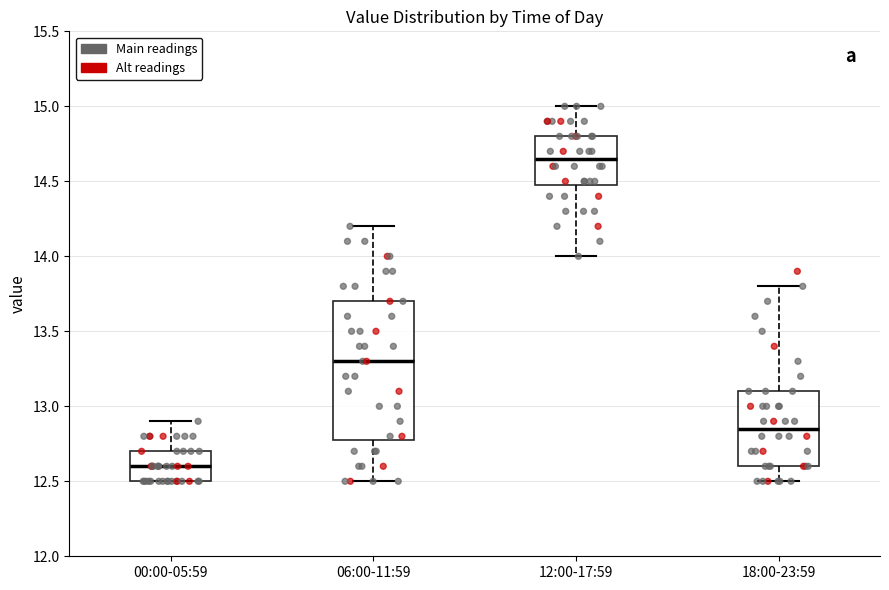

Which box's median line is the highest?

12:00-17:59